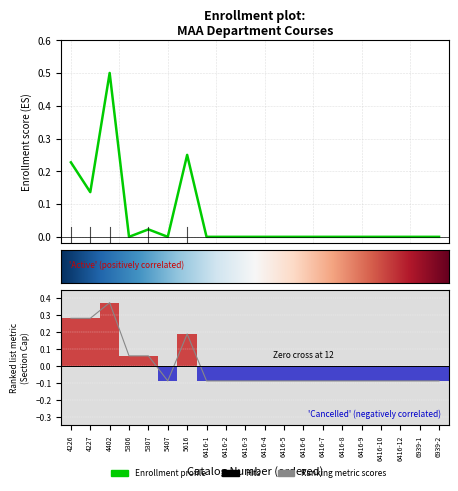

What is the difference between the maximum and second lowest values in the Tot Enrl series?

0.5